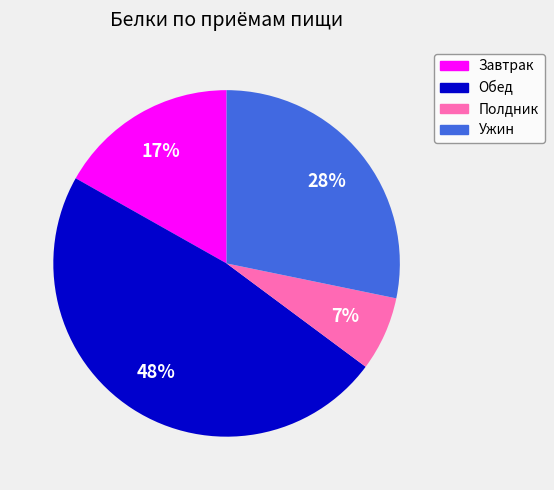

To the nearest percent, what percentage of the pie is Ужин?

28%